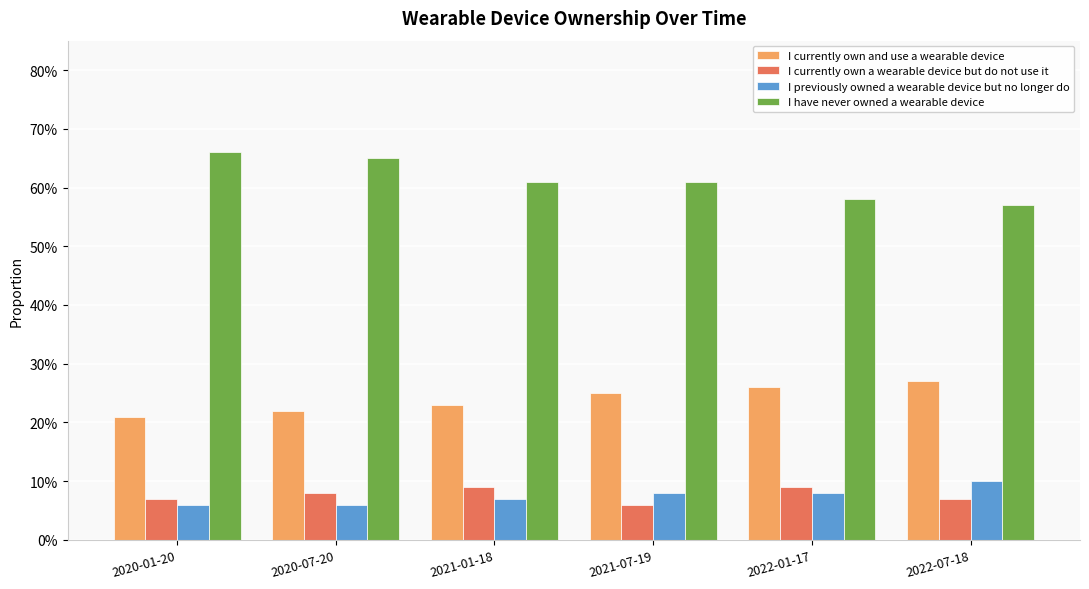

What is the greatest value displayed?

0.7